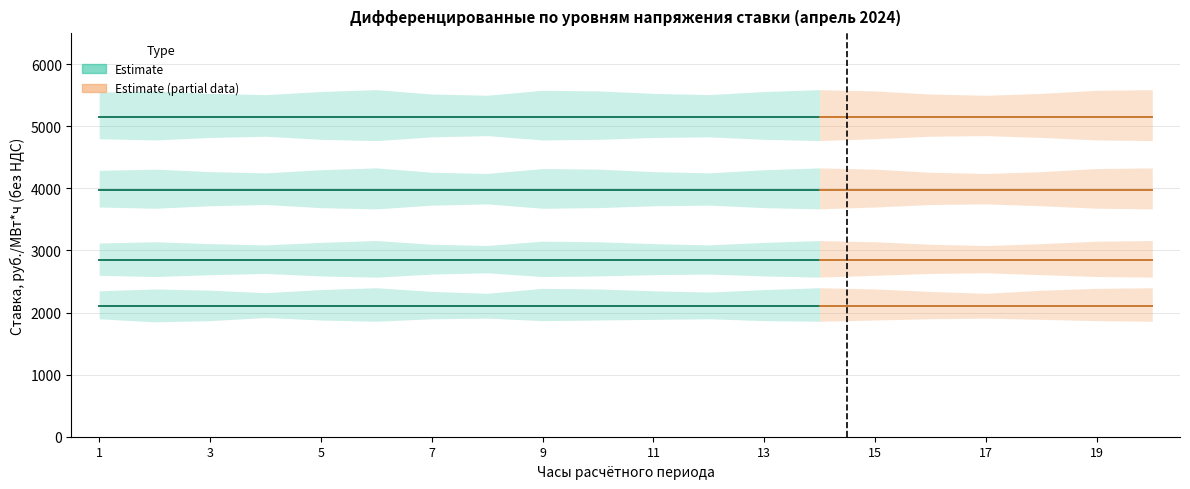

What is the difference between the highest and lowest values at 5?

3041.7